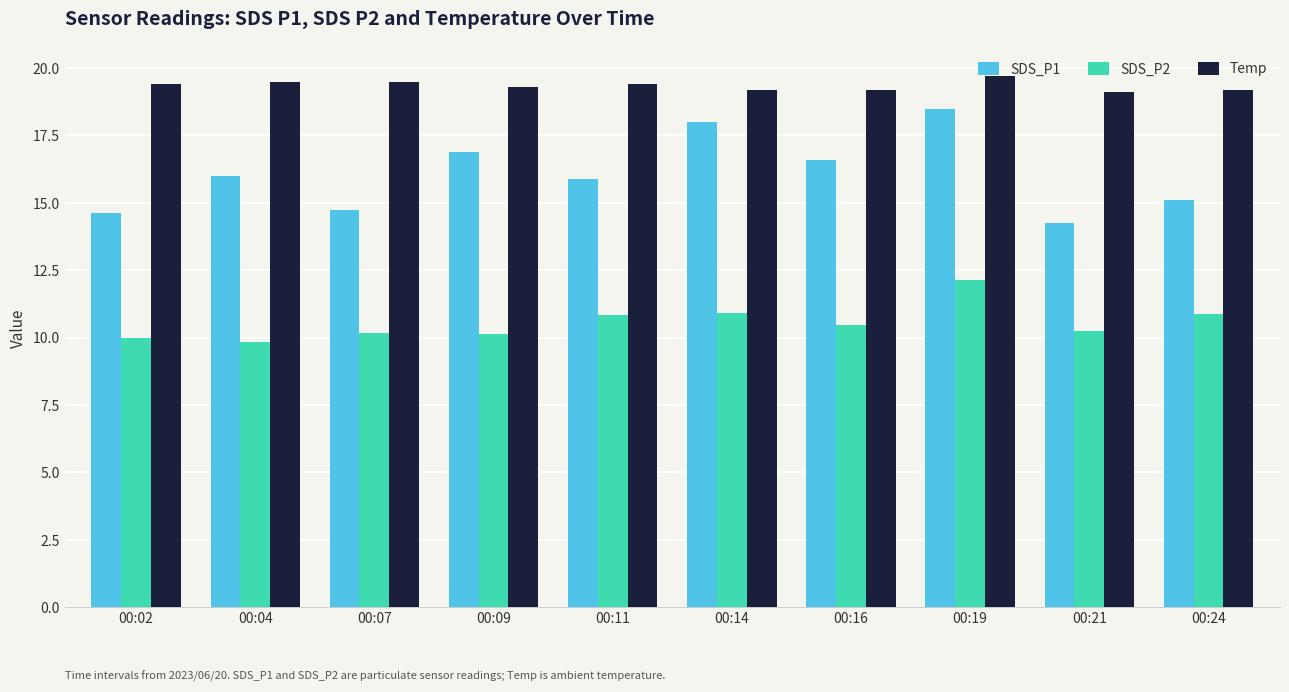

What is the sum of the SDS_P1 values at 00:16 and 00:07?

31.4